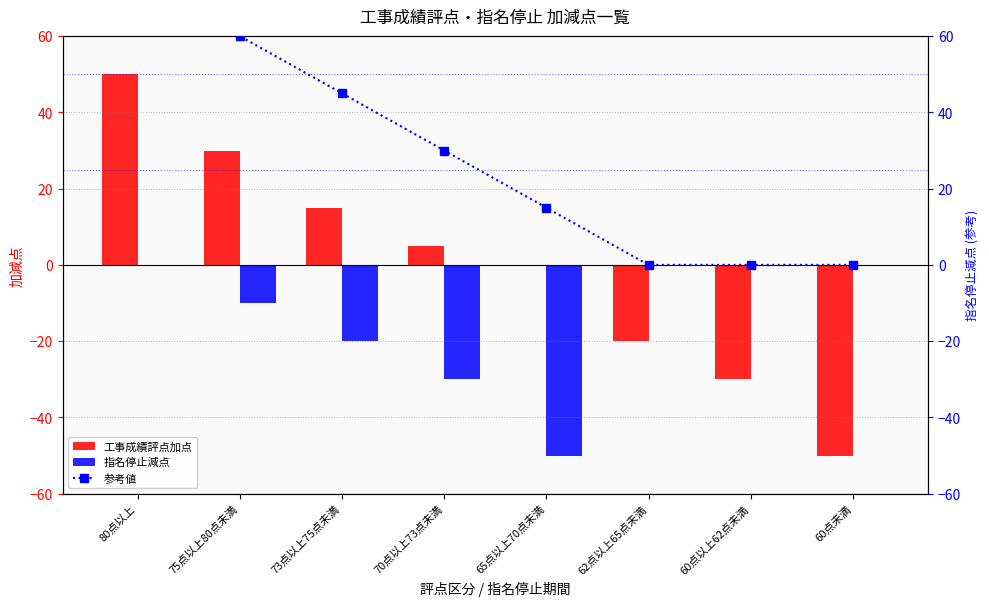

How many categories are shown in the chart?

8